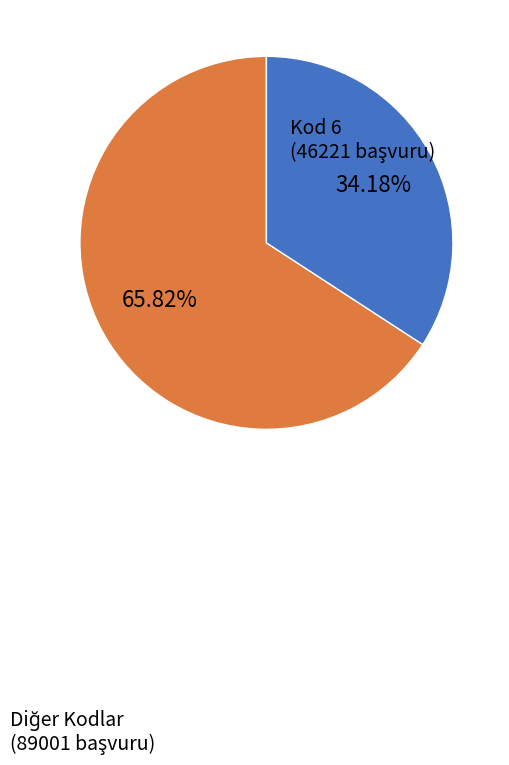

Is there a majority slice in this chart?

Yes